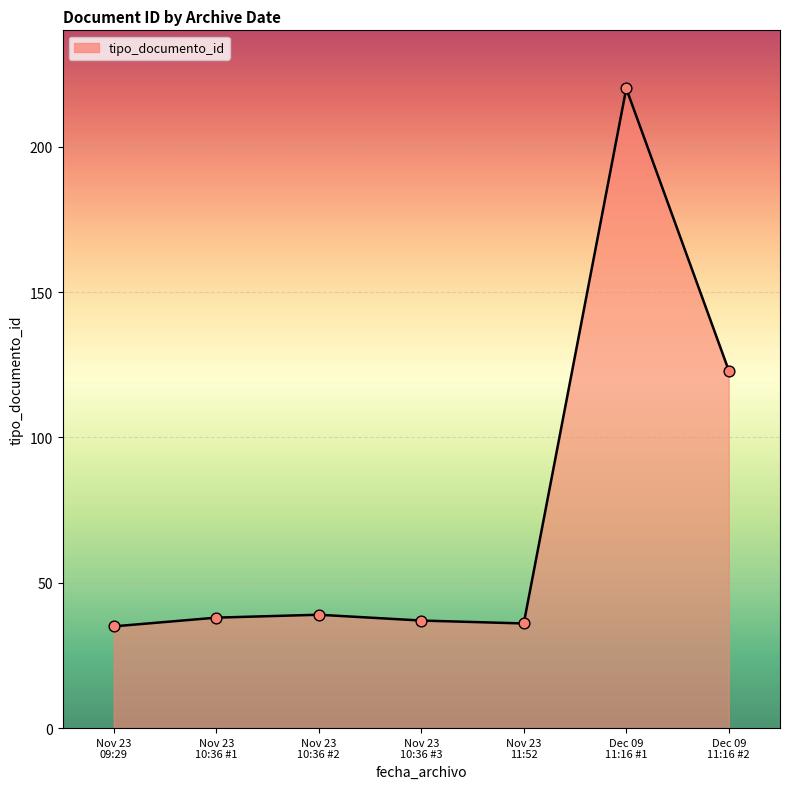

What is the greatest value displayed?

220